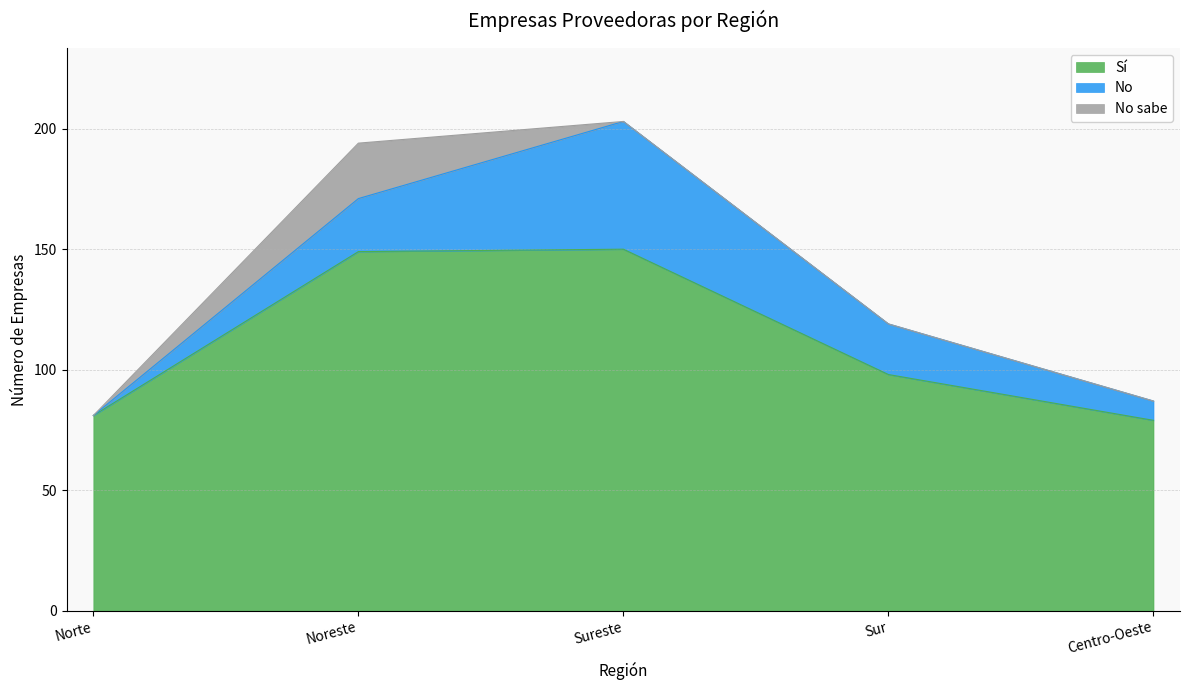

Which series has the widest spread of values?

Sí